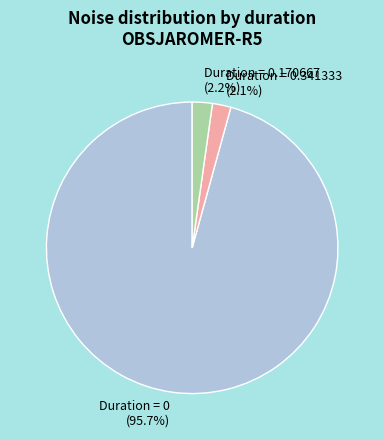

Is there a majority slice in this chart?

Yes